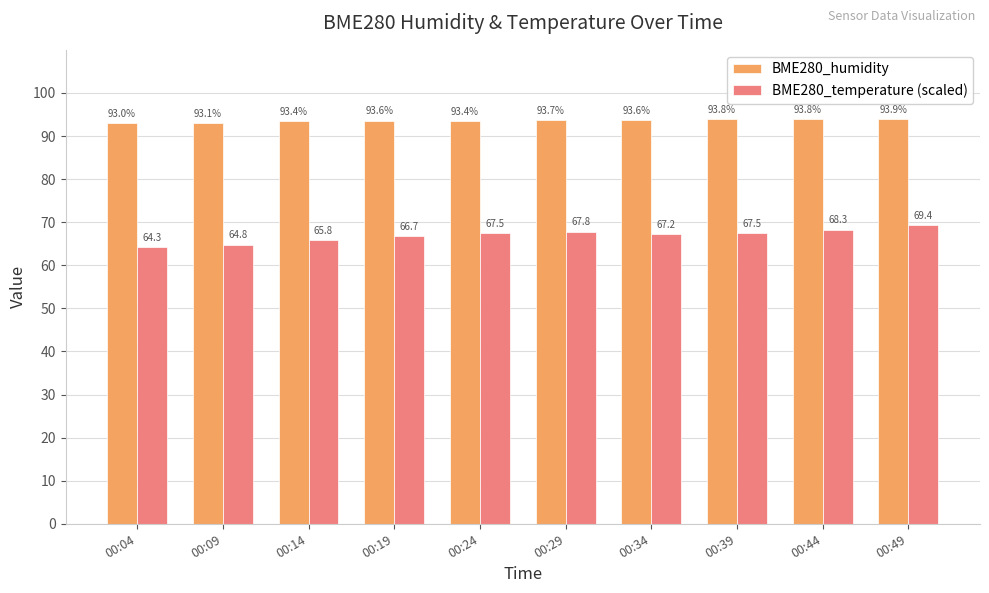

Rank the series by their average value, from highest to lowest.

BME280_humidity, BME280_temperature (scaled)